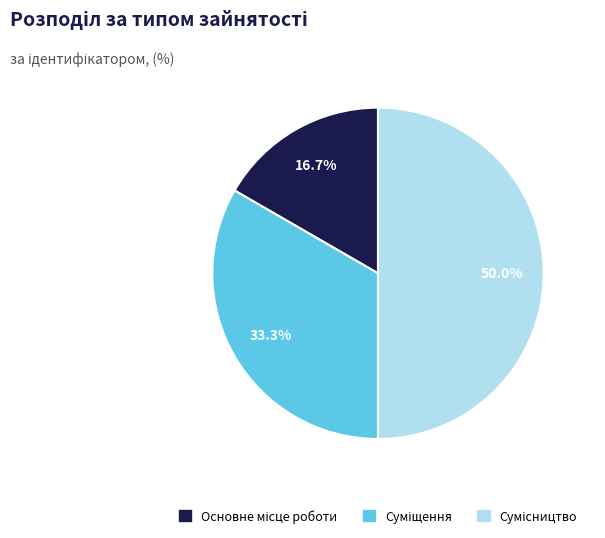

To the nearest percent, what is the average slice percentage?

33%